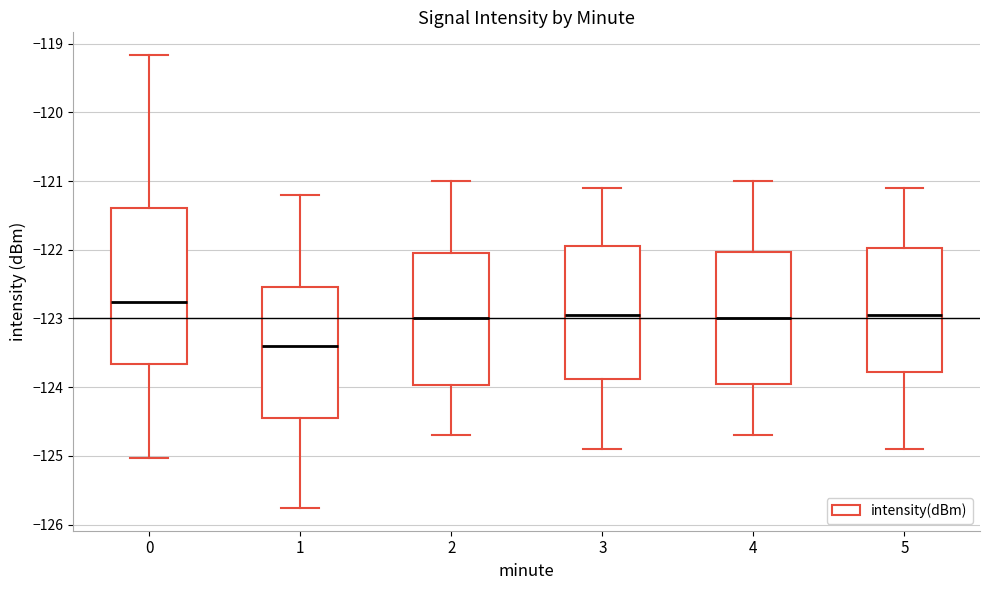

Which box has the lowest median line?

1